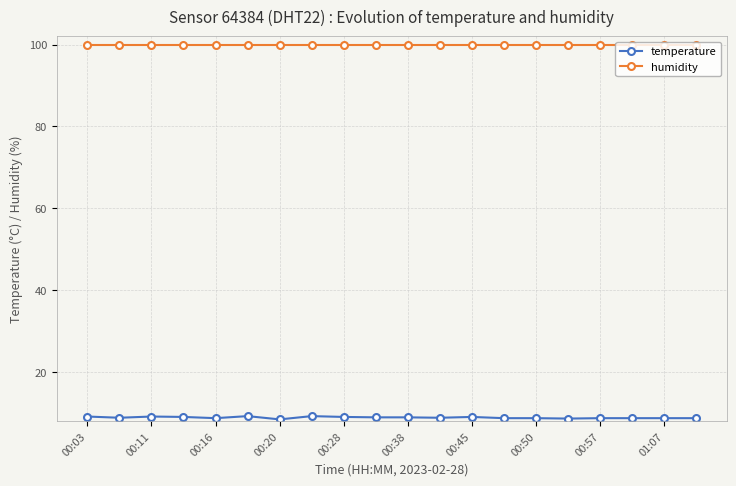

Rank the series by their average value, from highest to lowest.

humidity, temperature